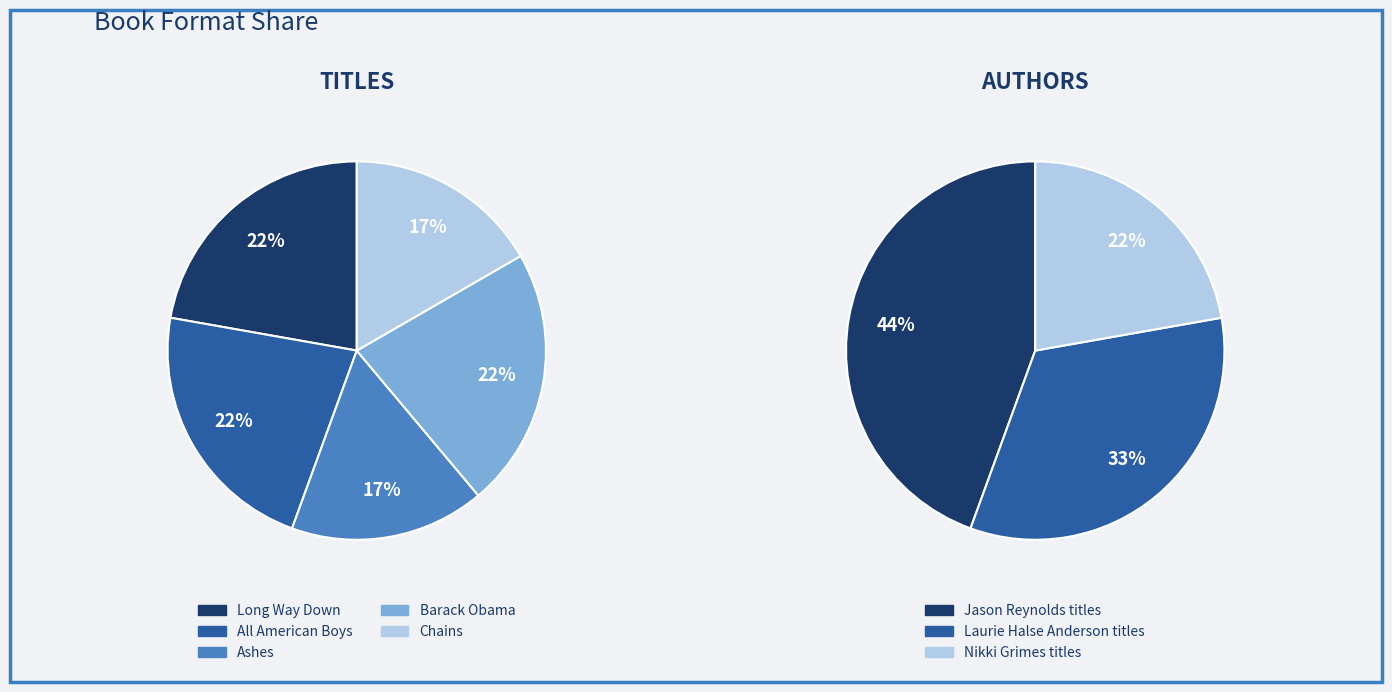

Which has a higher value, Chains or Long Way Down?

Long Way Down